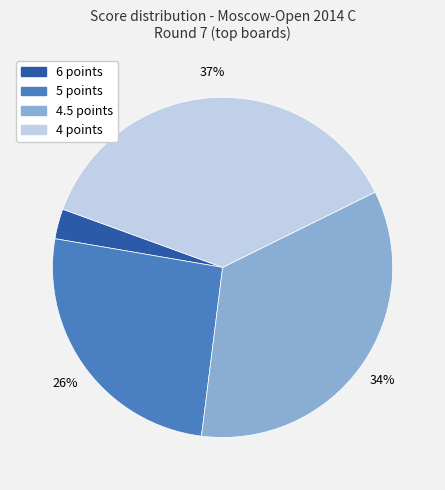

Does any single category account for the majority?

No